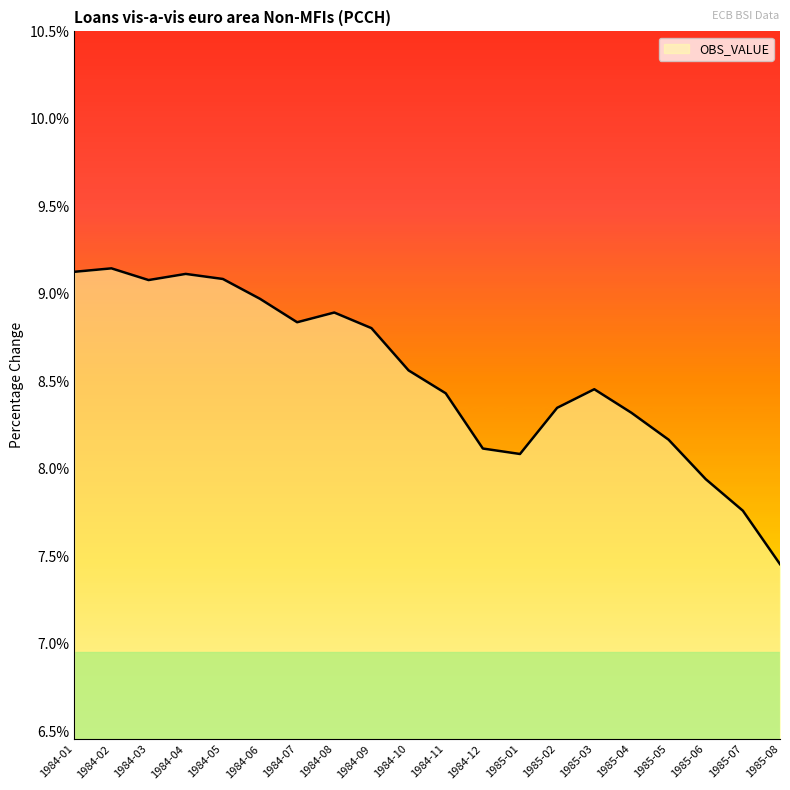

What is the approximate value at 1984-12?

8.1